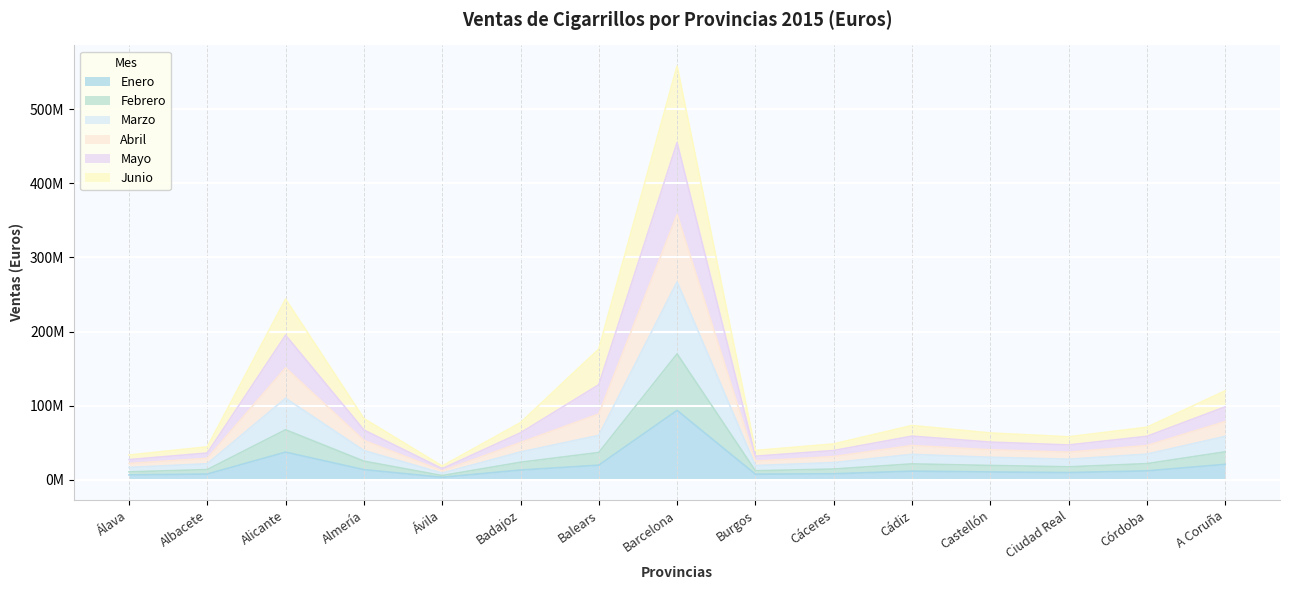

List the labels in order of Mayo value, largest first.

Barcelona, Alicante, Balears, A Coruña, Almería, Badajoz, Cádiz, Córdoba, Castellón, Ciudad Real, Cáceres, Albacete, Burgos, Álava, Ávila